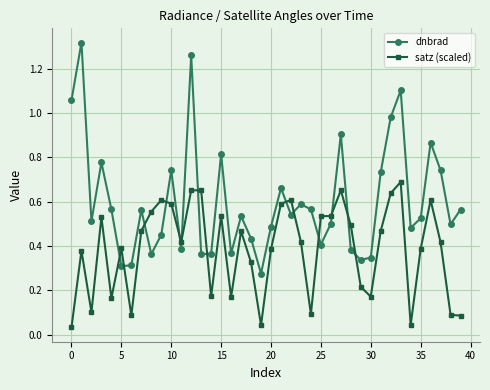

What is the sum of all satz (scaled) values?

15.4